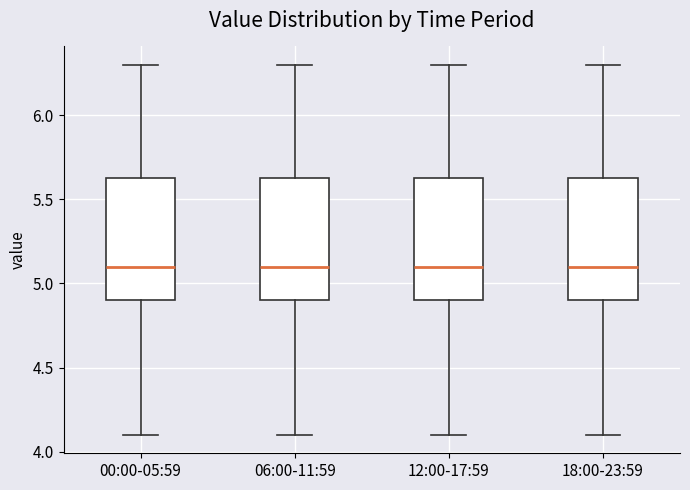

Reading left to right, read every box against the y-axis: the position of its median line, the range the box covers, and the ends of its whiskers. The values are not printed on the chart, so give them approximately, as read against the axis.

00:00-05:59: median 5.10, box 4.90 to 5.65, whiskers 4.10 to 6.30
06:00-11:59: median 5.10, box 4.90 to 5.65, whiskers 4.10 to 6.30
12:00-17:59: median 5.10, box 4.90 to 5.65, whiskers 4.10 to 6.30
18:00-23:59: median 5.10, box 4.90 to 5.65, whiskers 4.10 to 6.30